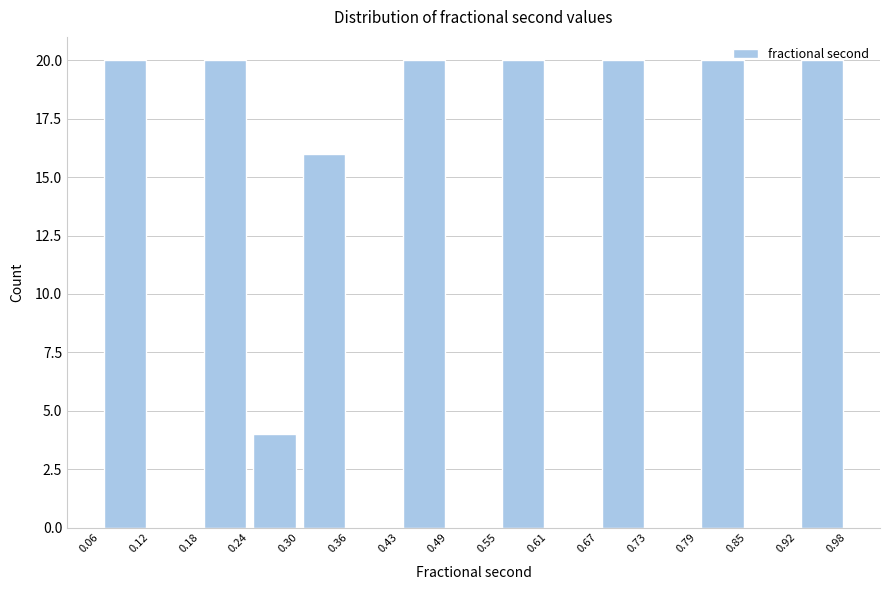

How tall is the bar that spans 0.30 to 0.36 on the x-axis? The values are not printed on the chart, so give them approximately, as read against the axis.

16